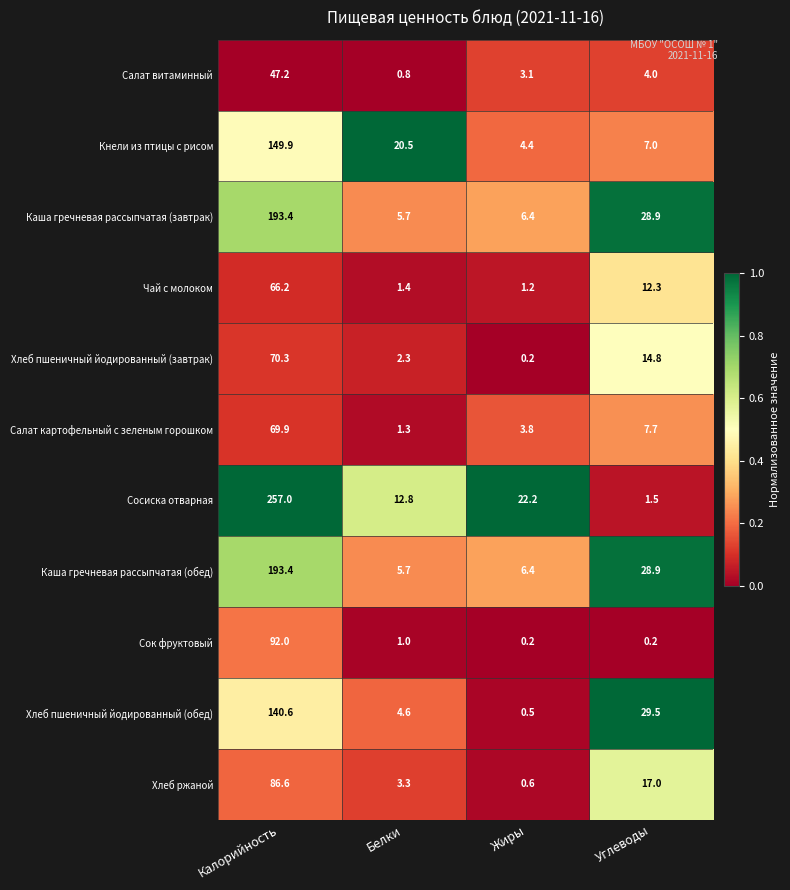

What is the difference between the Хлеб ржаной values at Углеводы and Жиры?

16.4